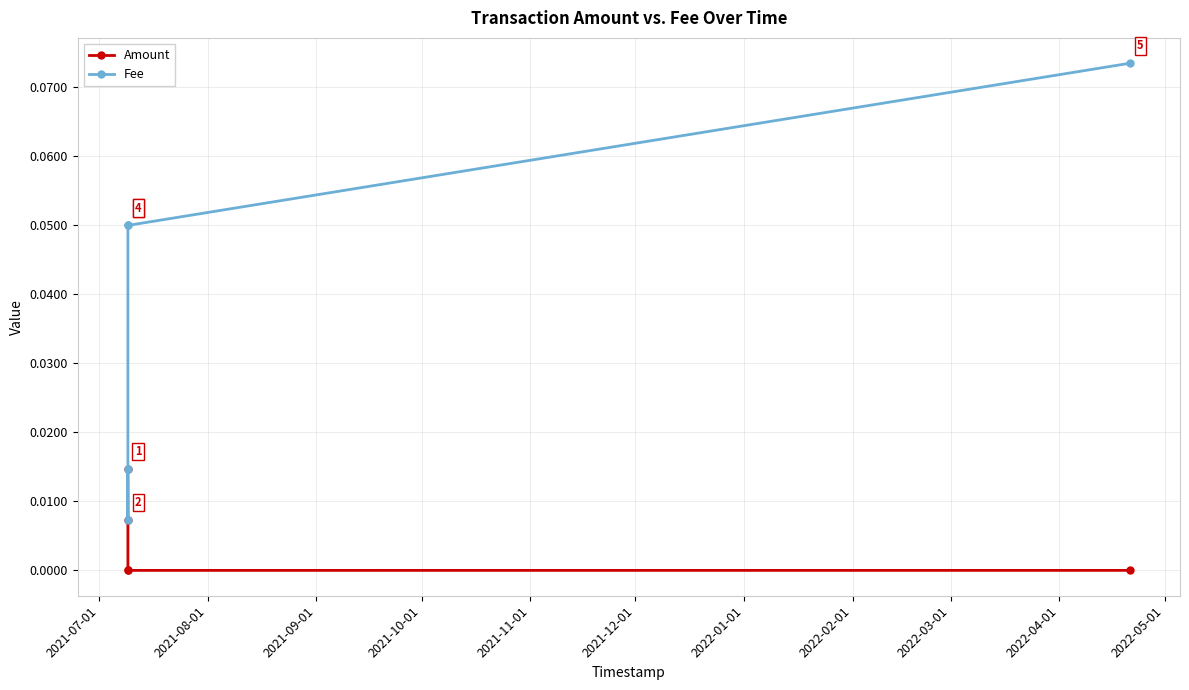

True or false: Amount has more than 0 interior local peaks.

False